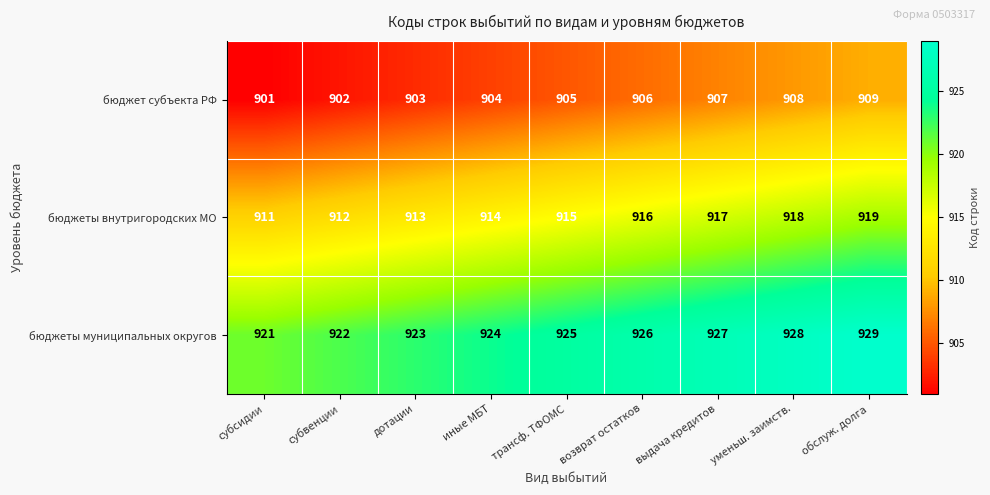

Read the бюджет субъекта РФ value at дотации.

903